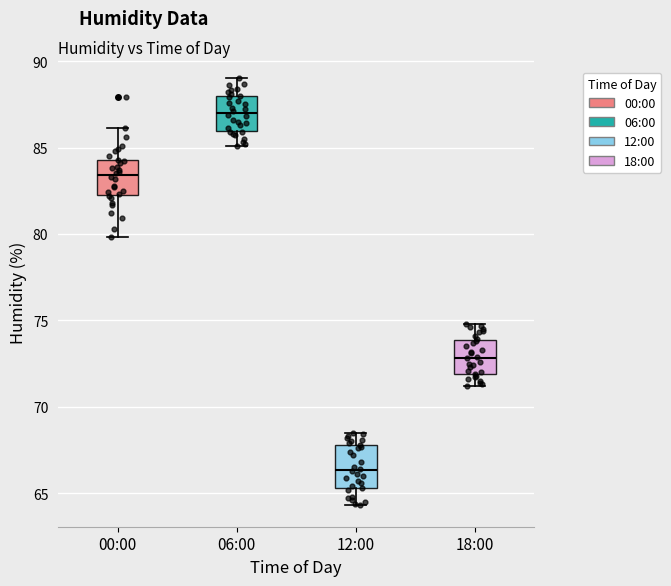

Reading left to right, transcribe this box plot: for each box, give where its median line is, the range the box spans, and where its two whiskers end, as read against the y-axis. The values are not printed on the chart, so give them approximately, as read against the axis.

00:00: median 83.5, box 82.0 to 84.5, whiskers 80.0 to 86.0
06:00: median 87.0, box 86.0 to 88.0, whiskers 85.0 to 89.0
12:00: median 66.5, box 65.5 to 68.0, whiskers 64.5 to 68.5
18:00: median 73.0, box 72.0 to 74.0, whiskers 71.0 to 75.0